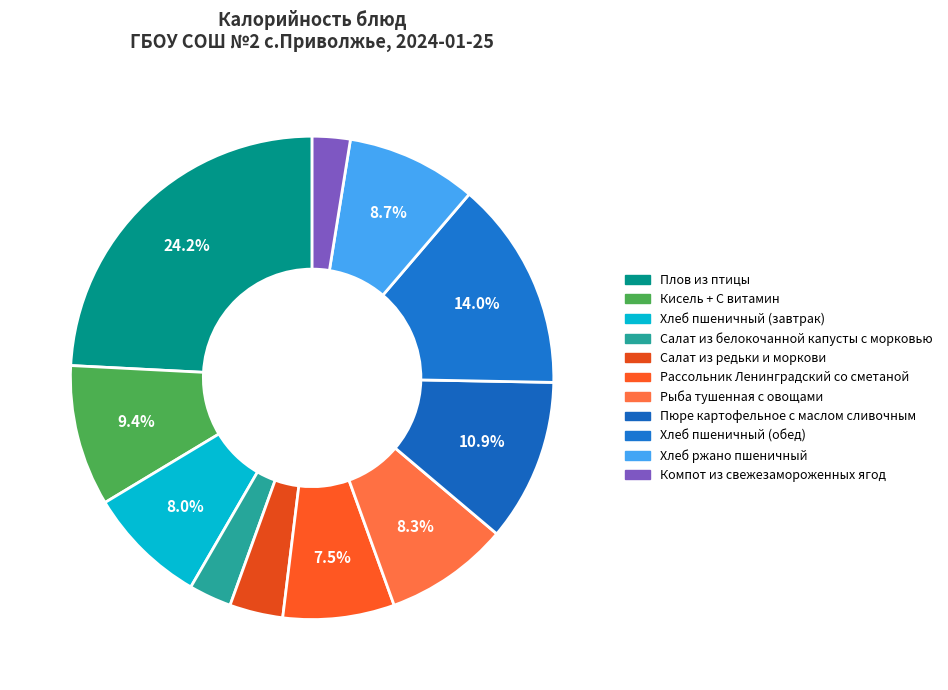

The Пюре картофельное с маслом сливочным slice represents 11% of the pie. True or false?

True